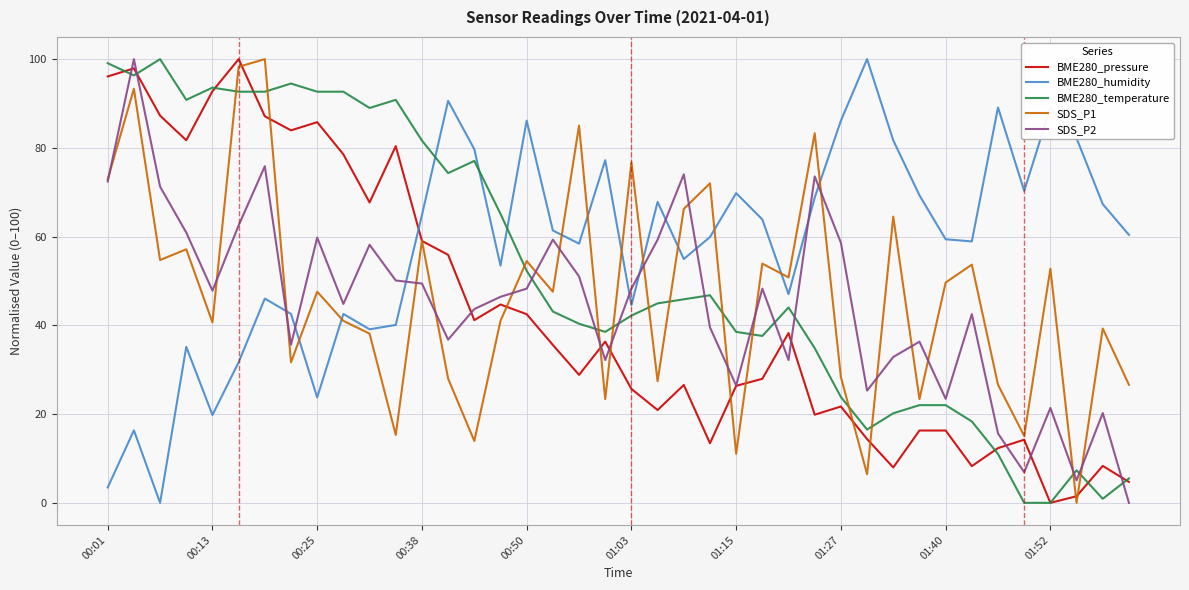

After their last crossing, which series has the higher values: BME280_humidity or BME280_temperature?

BME280_humidity